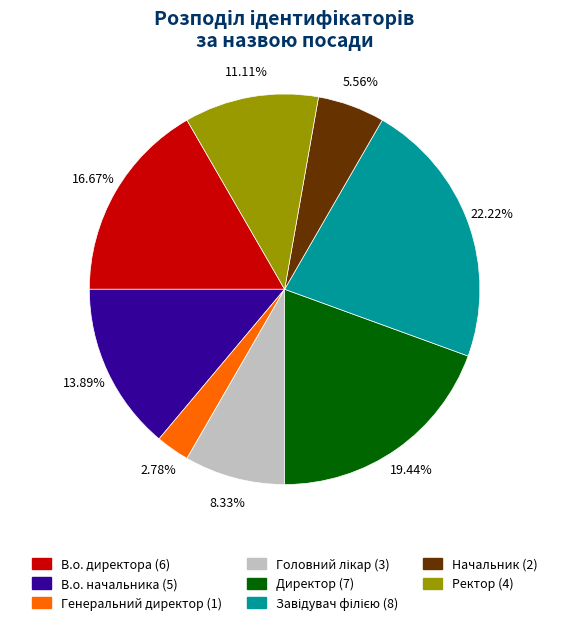

What is the smallest slice in the pie chart?

Генеральний директор